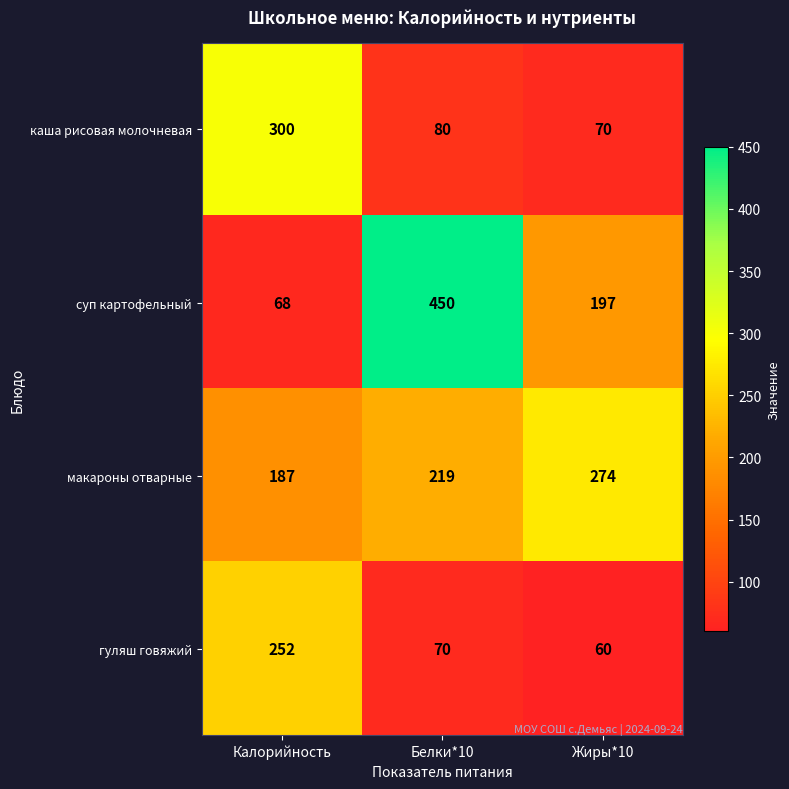

Is it true that каша рисовая молочневая equals 76 at Калорийность?

False